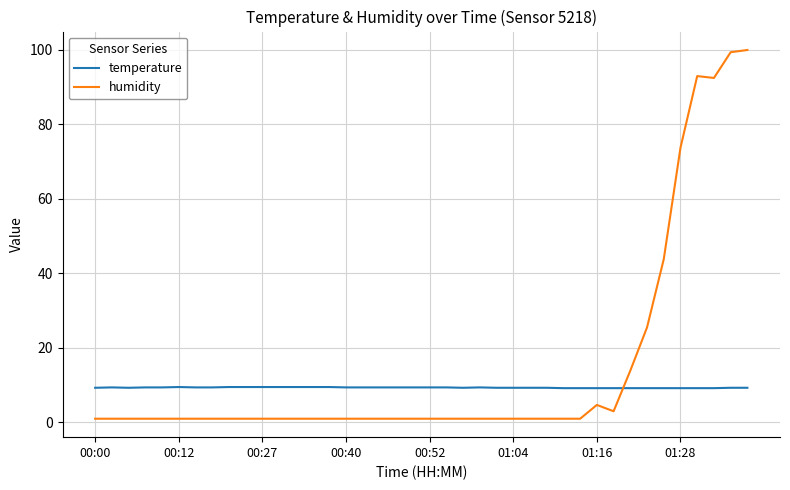

What is the highest value of the humidity series?

99.9